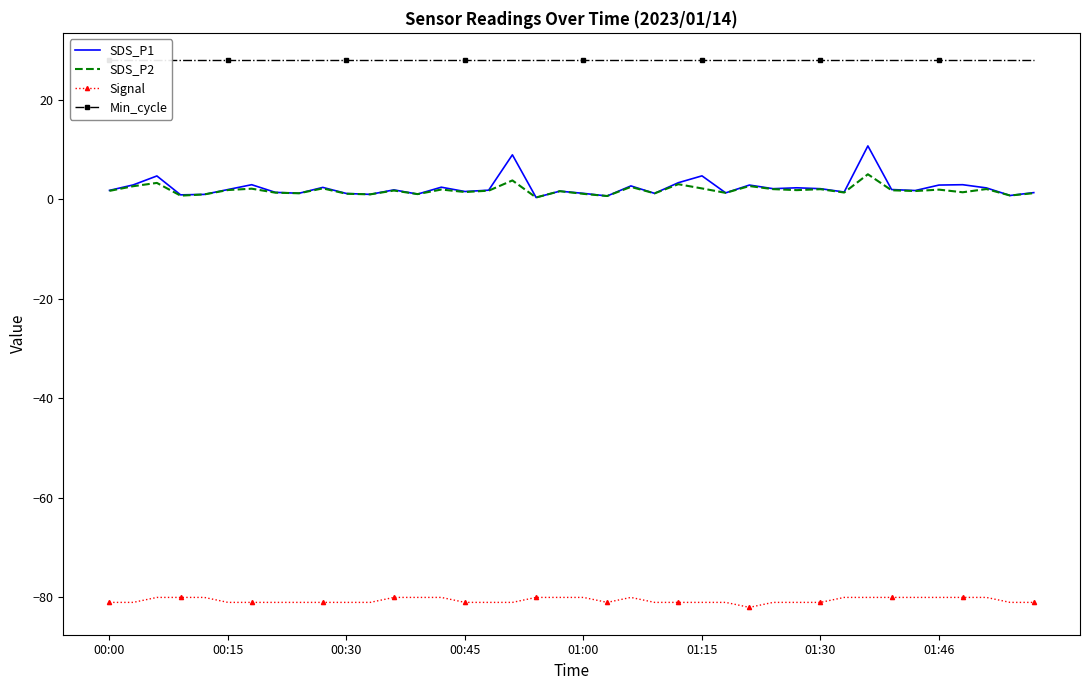

True or false: SDS_P2 and Signal cross at least once.

False